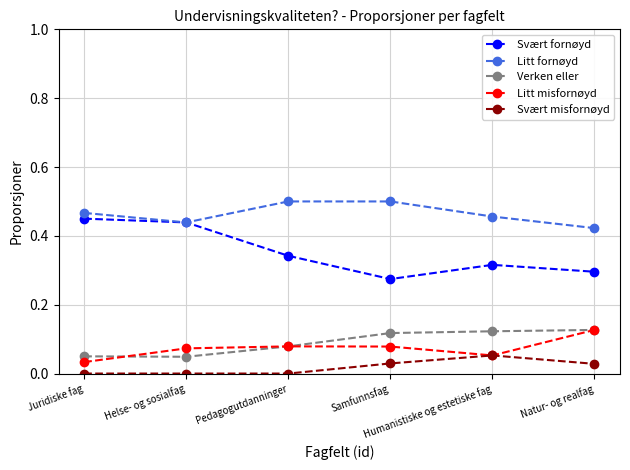

True or false: Svært fornøyd and Svært misfornøyd intersect in this chart.

False